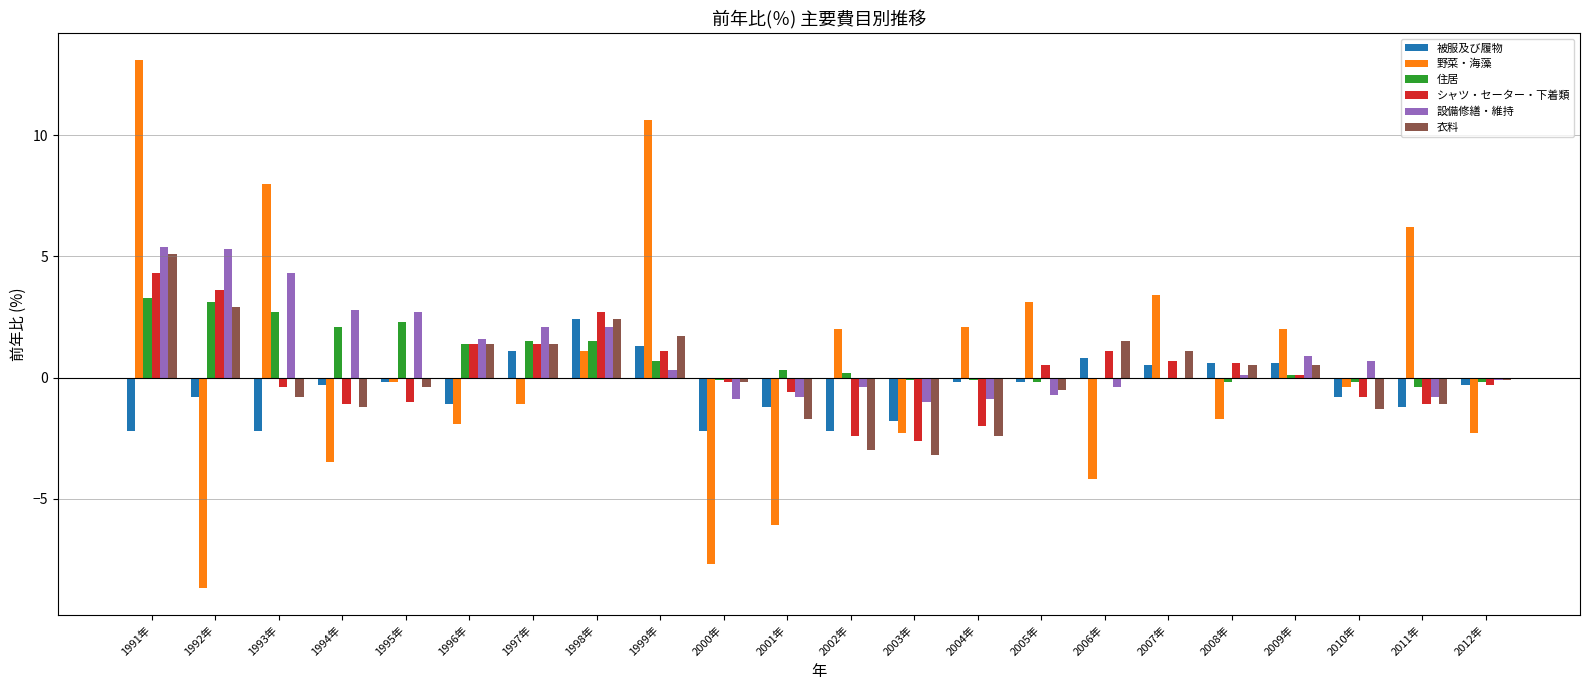

Which label corresponds to the largest value in the chart?

1991年